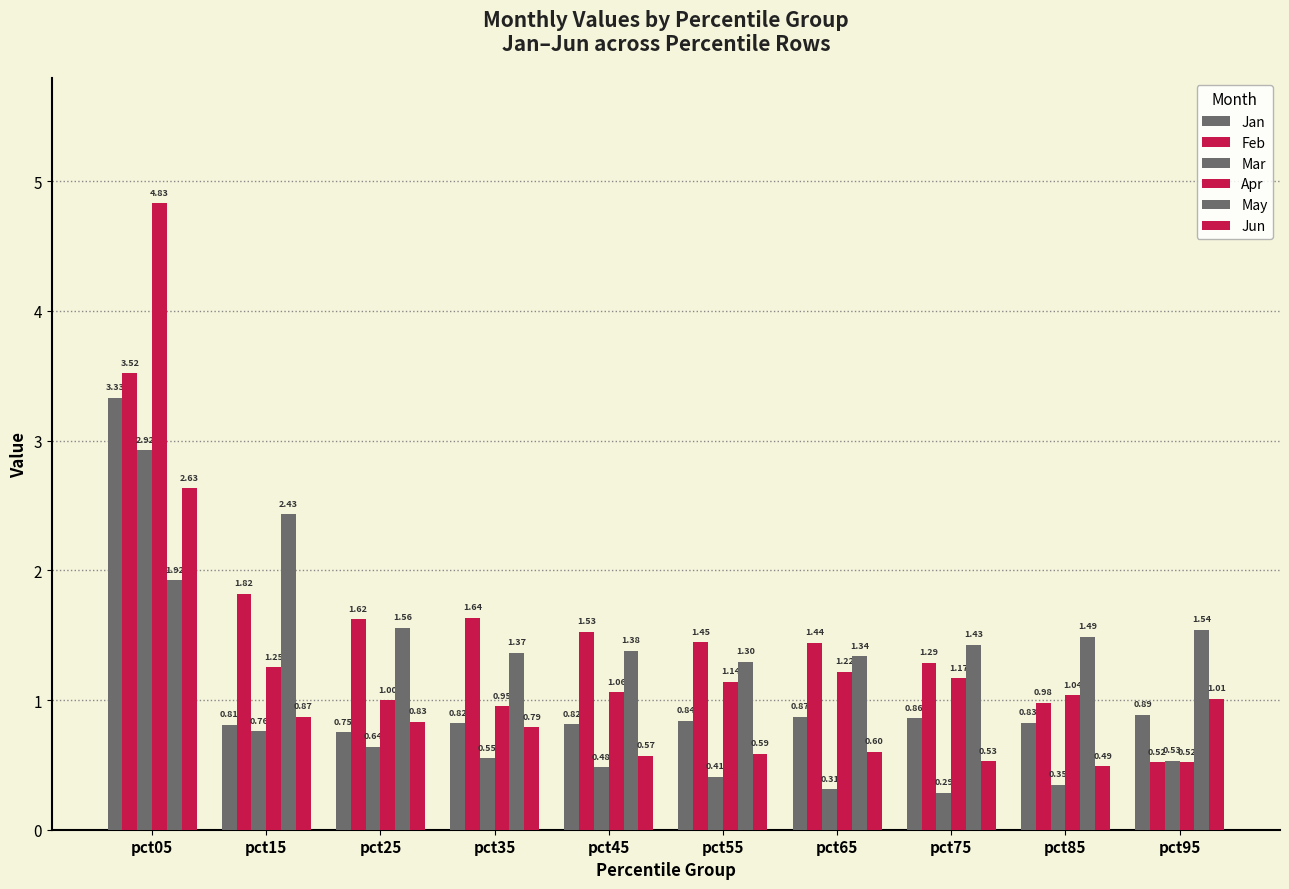

At which label does Apr reach its minimum?

pct95